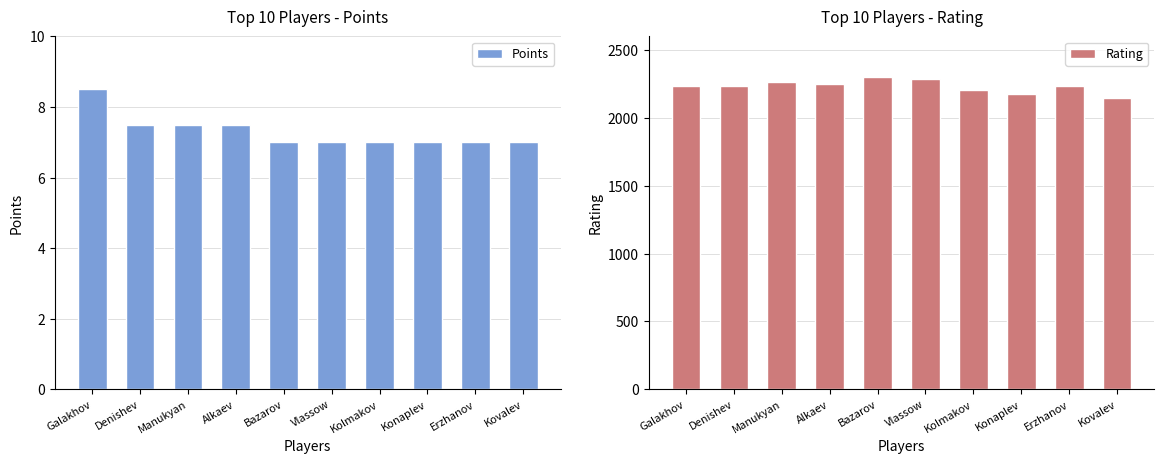

What is the value of the Points bar at the 7th from the left?

7.0